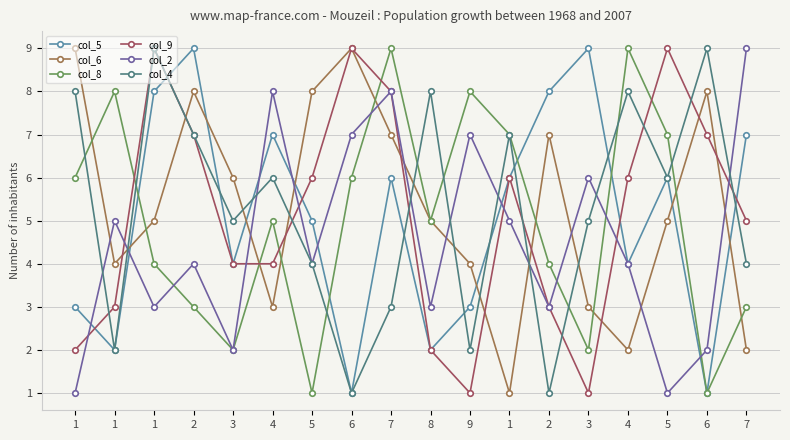

How many lines are shown in the chart?

6